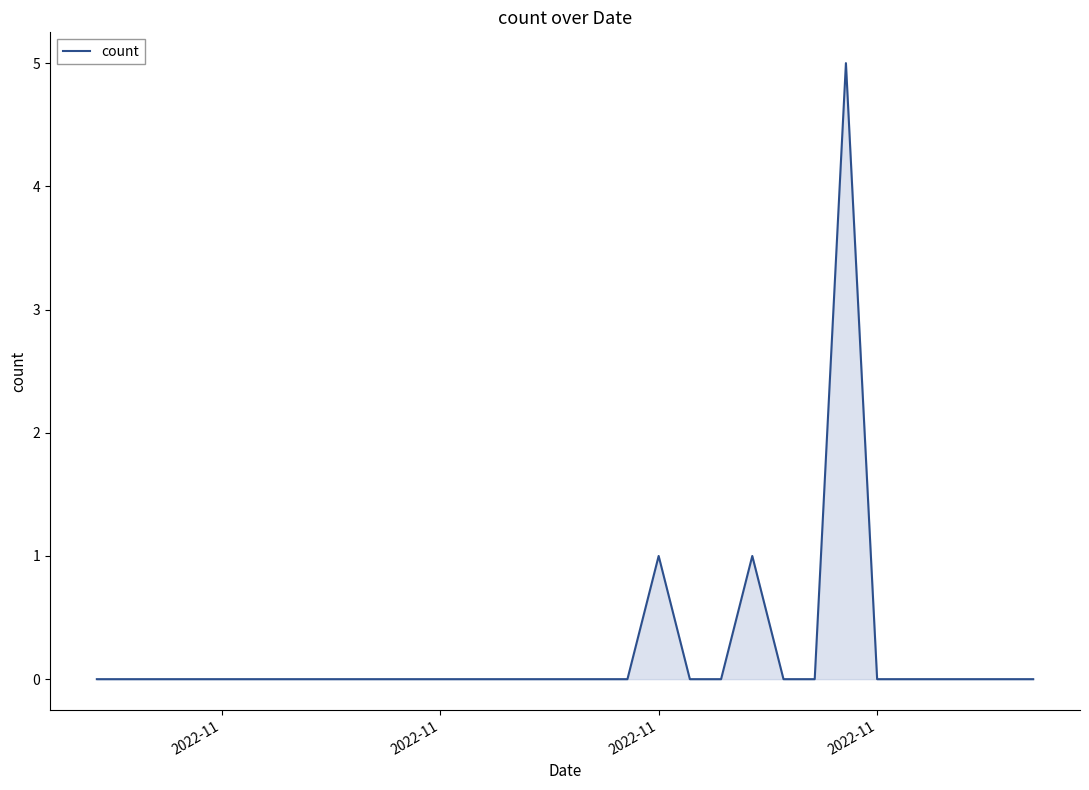

How many categories are shown in the chart?

31